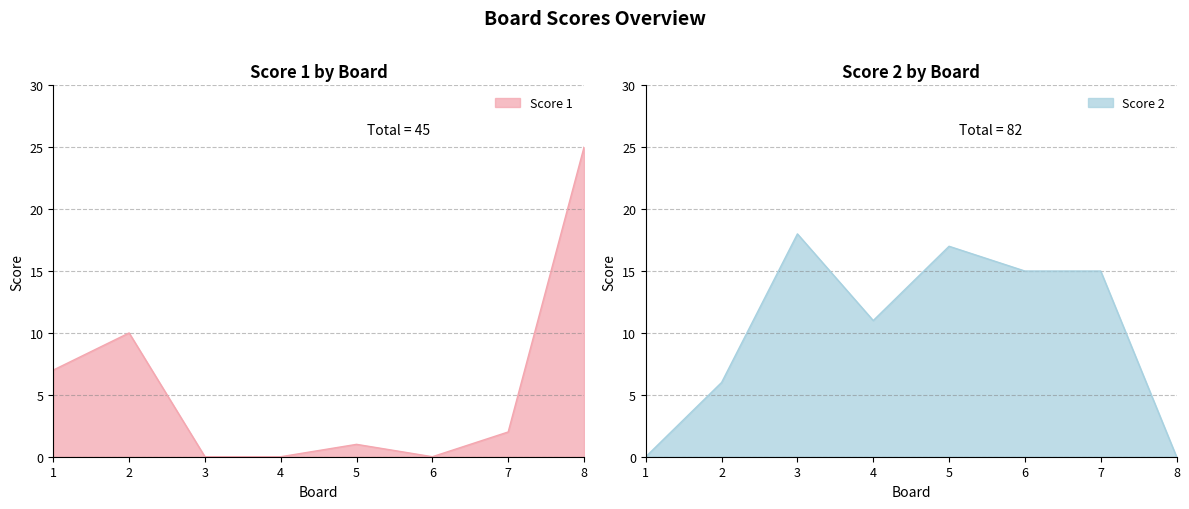

Where is the first local maximum for Score 1?

2